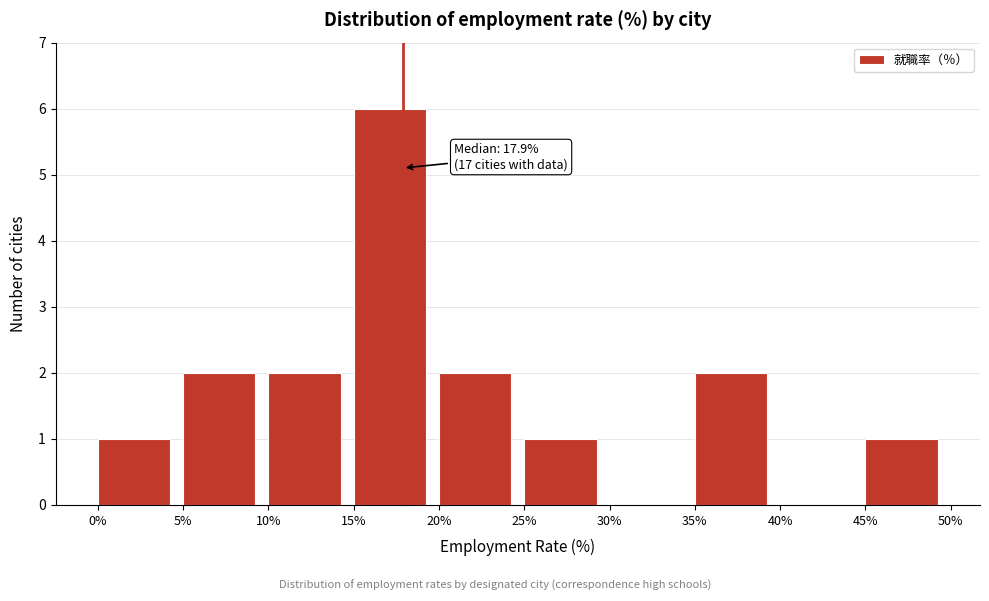

Which range on the x-axis has the tallest bar?

15% to 20%